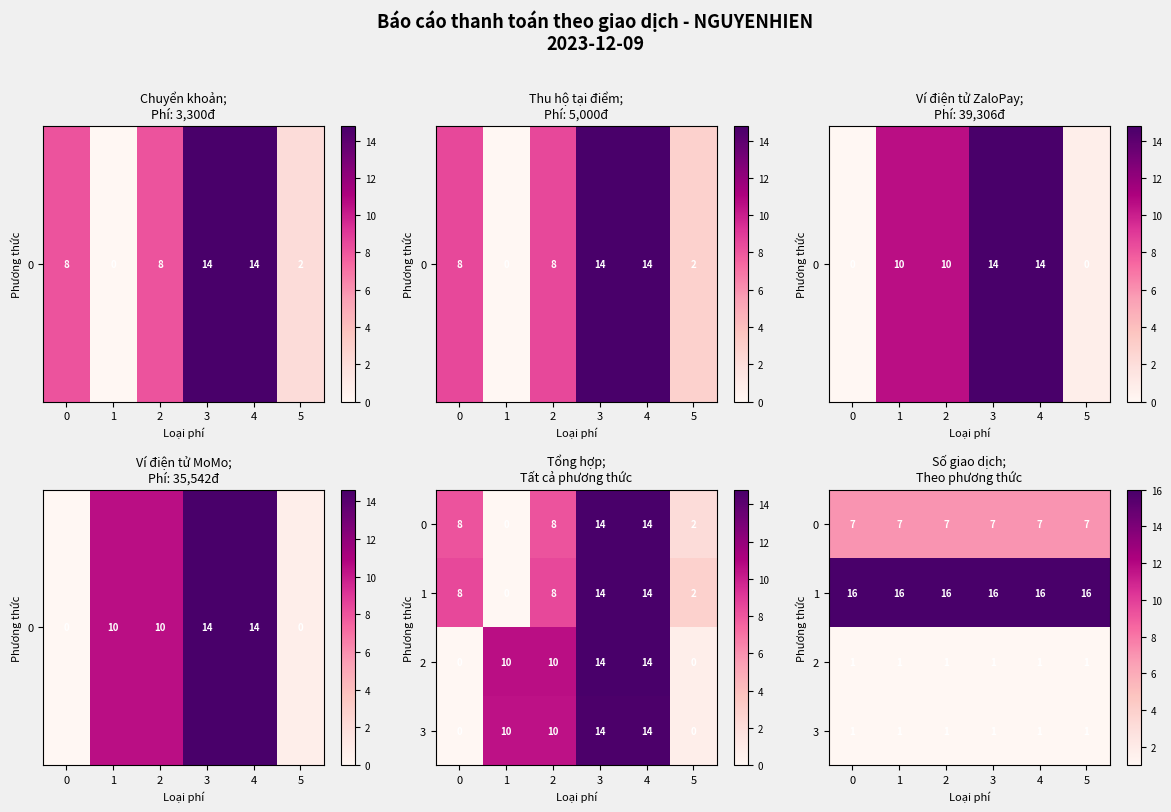

The 2 series shows 1 at 3. True or false?

True